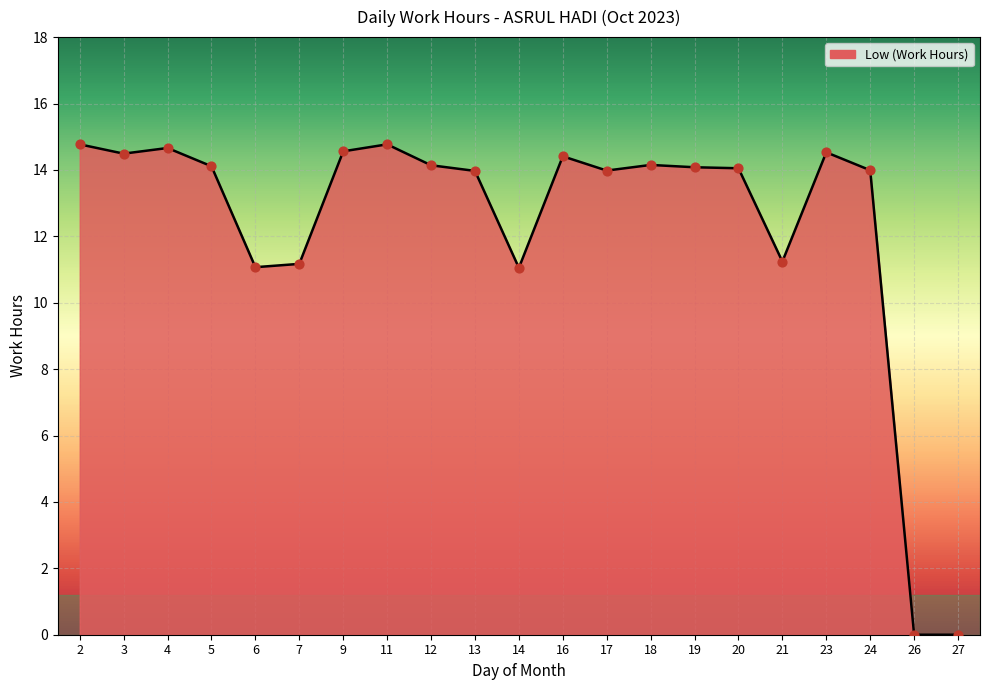

What is the change in value from 5 to 24?

-0.1